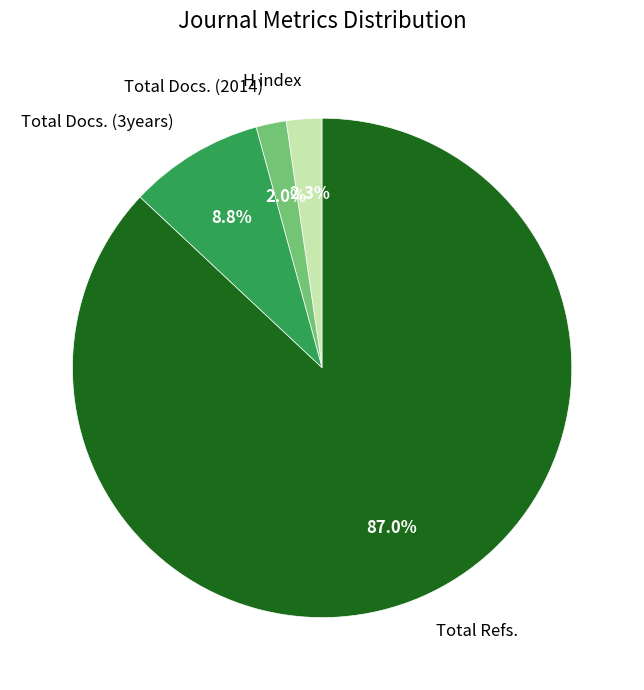

True or false: H index accounts for 2% of the total.

True